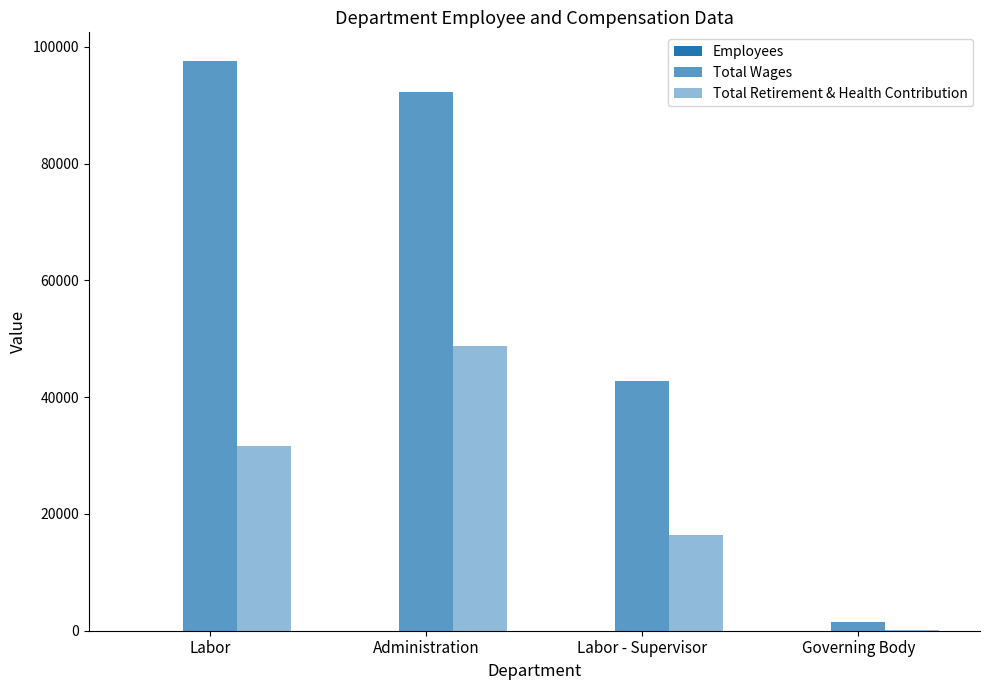

Which category has the highest value in the Employees series?

Labor